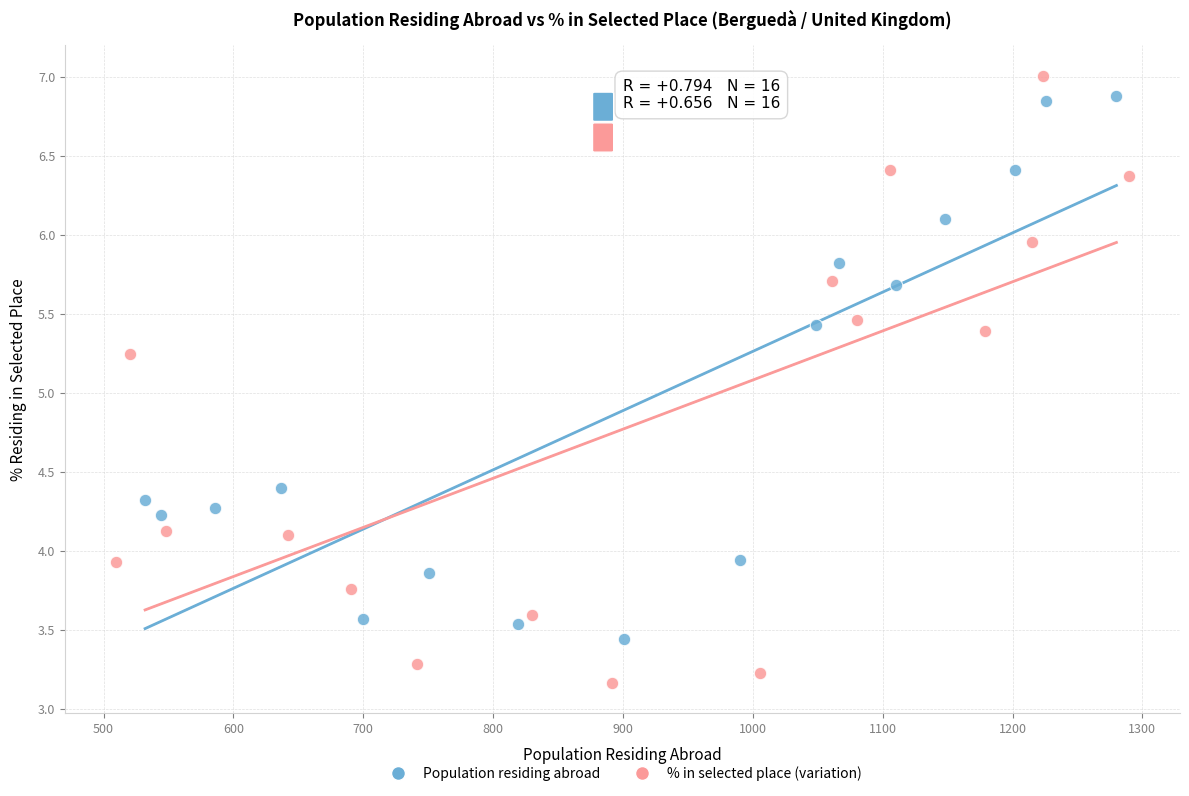

Which series contains the lowest Y value?

% in selected place (variation)